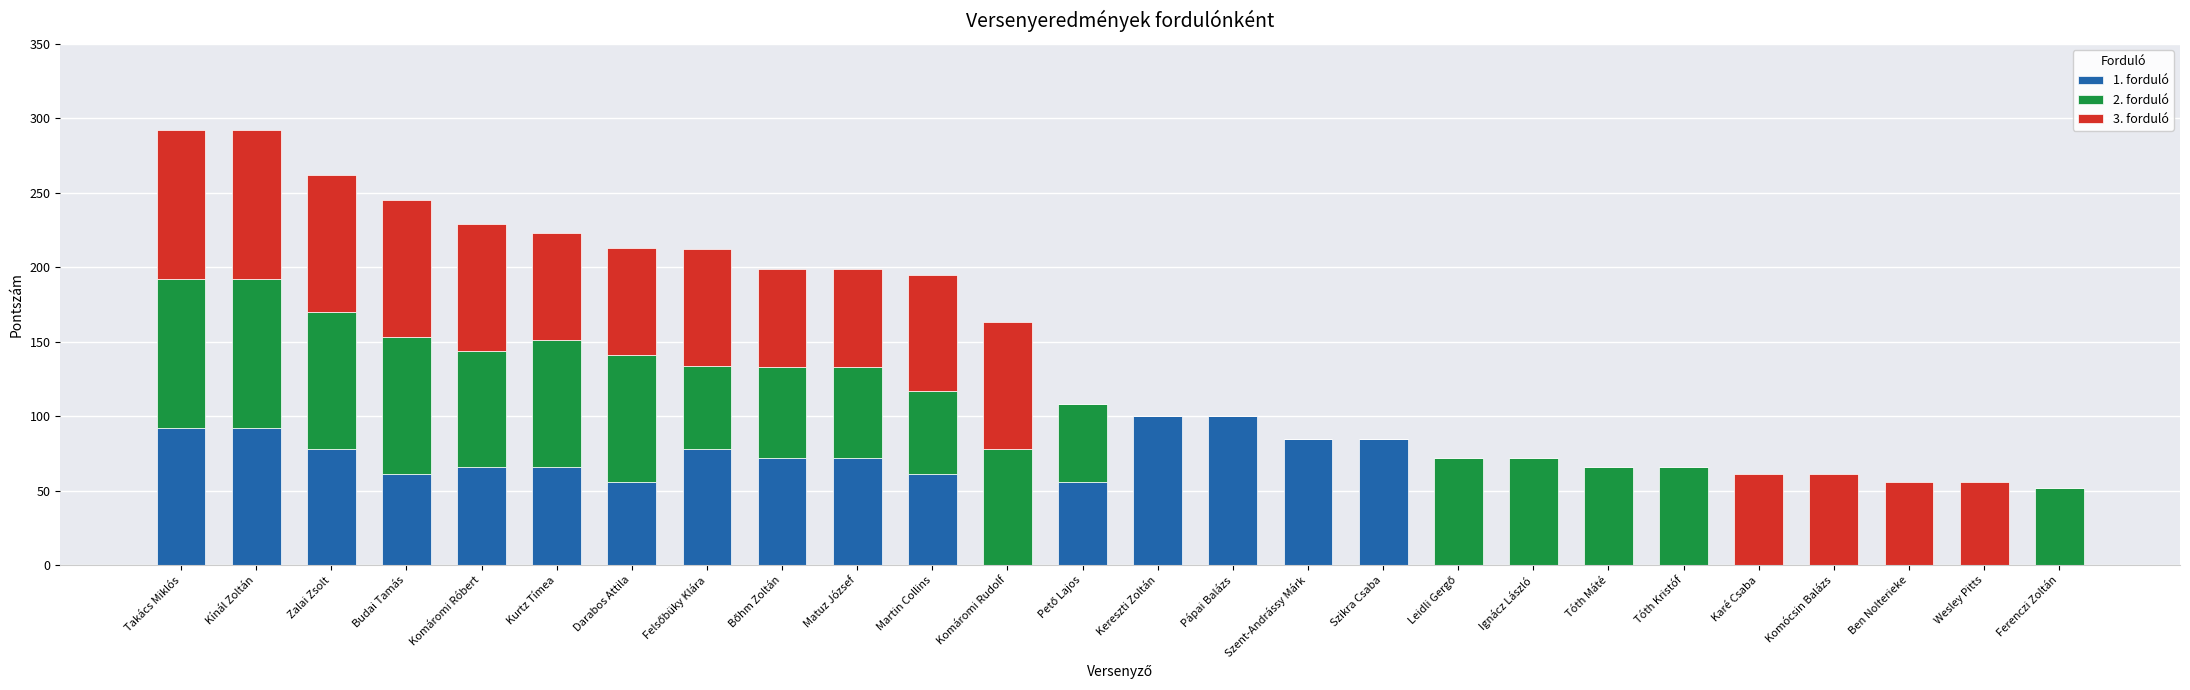

Is it true that 1. forduló equals 85 at Szent-Andrássy Márk?

True